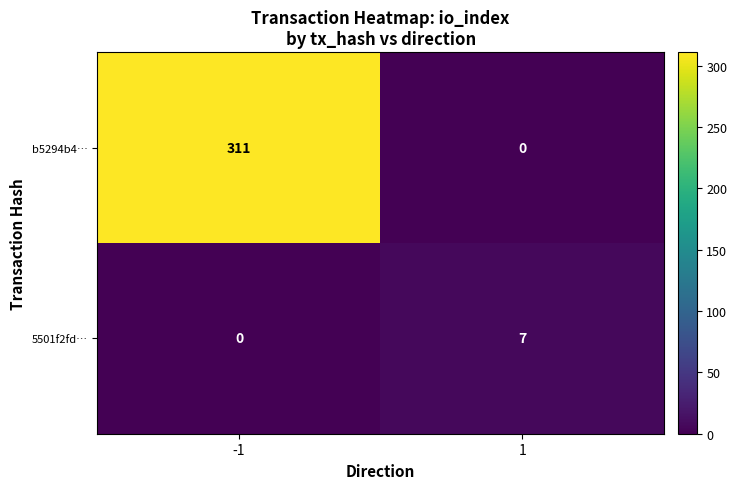

Which series changed the most between -1 and 1?

b5294b4…